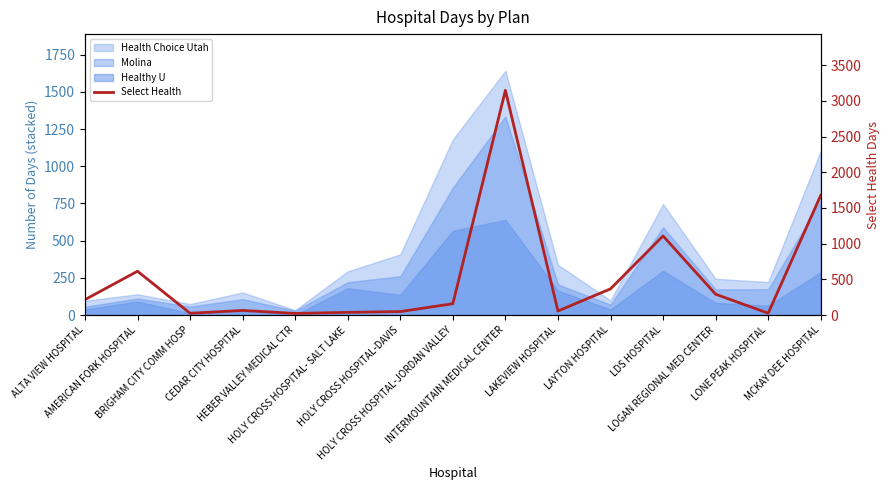

How many points are higher than both their immediate neighbors (excluding endpoints)?

4